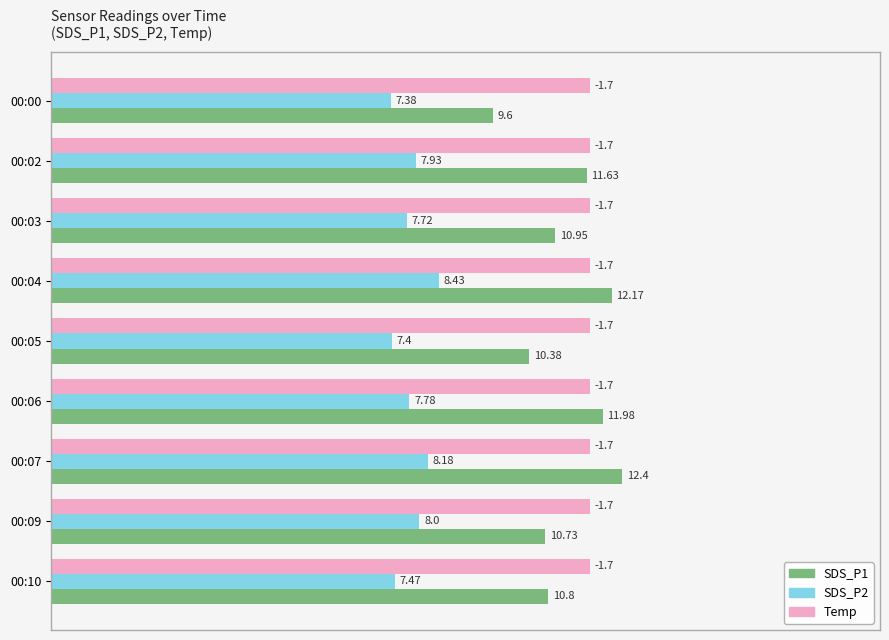

What is the difference between the highest and lowest values at 00:10?

4.2